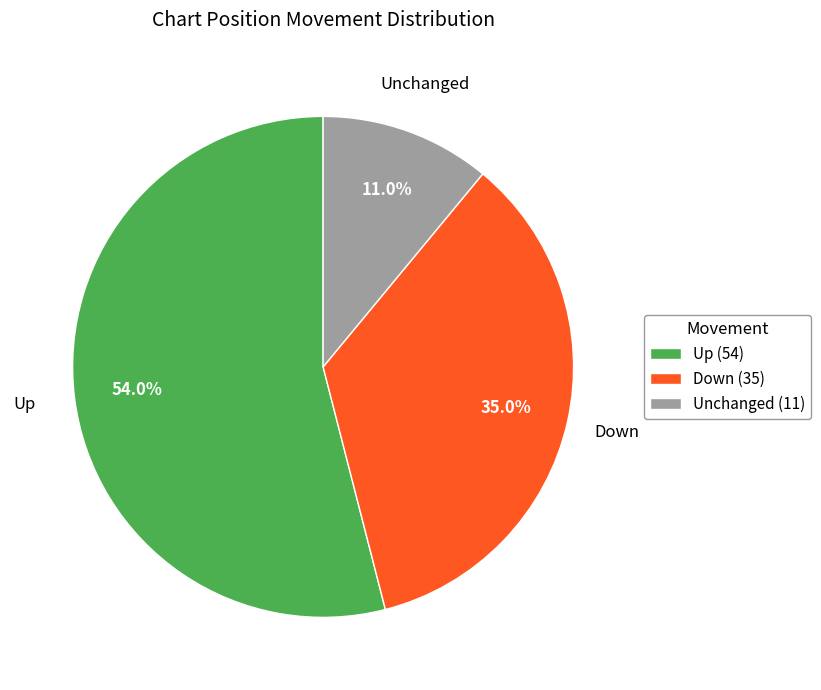

Count the number of slices in the pie.

3